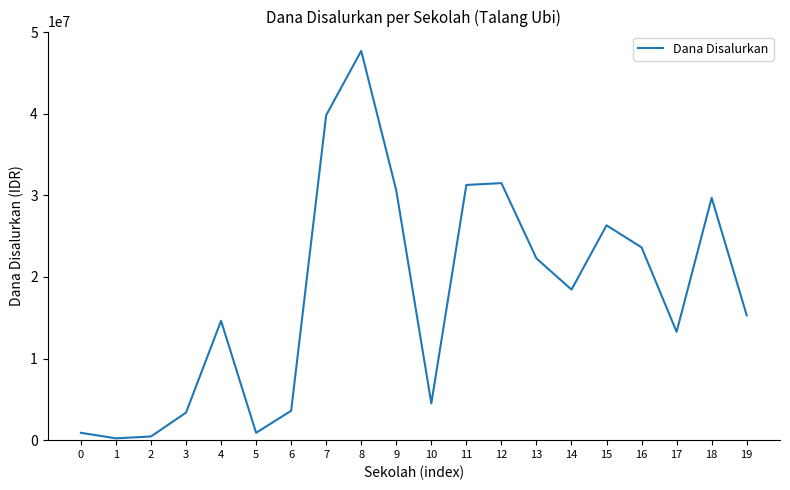

At which label is the value closest to 23962500?

16